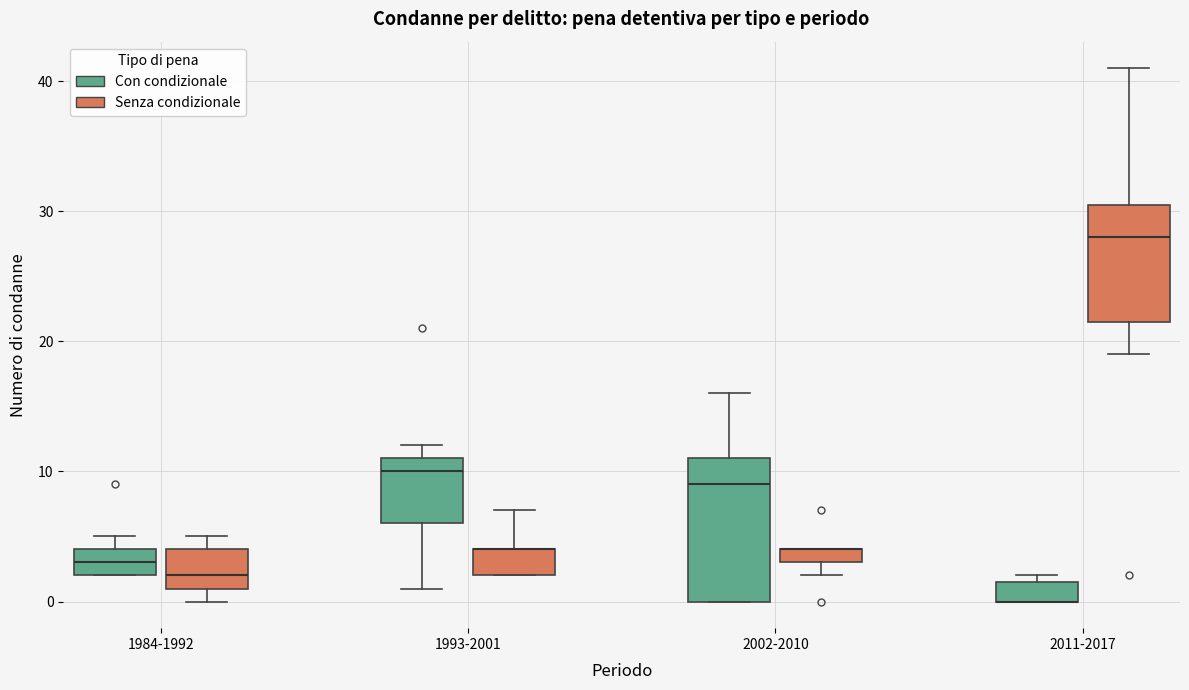

Which box is the tallest, from its lower edge to its upper edge?

2002-2010 (Con condizionale)